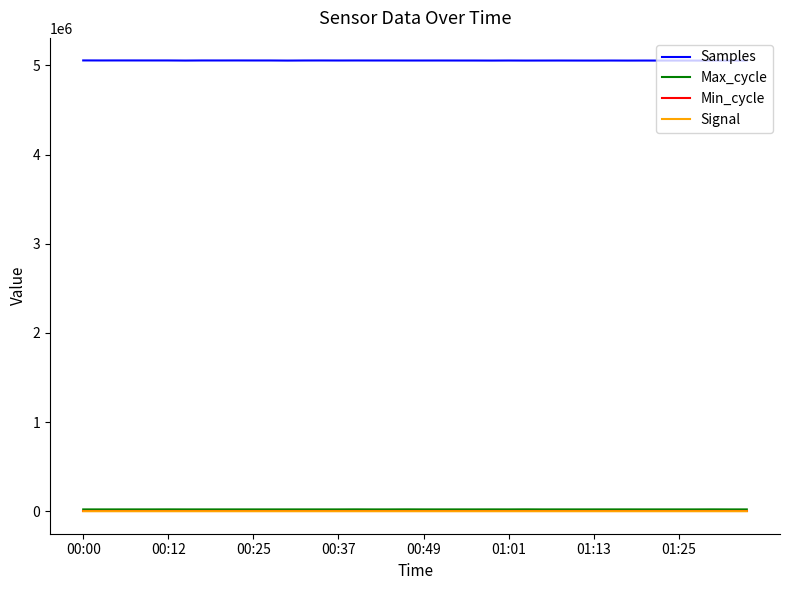

What is the difference between the second highest and second lowest values in the Signal series?

3